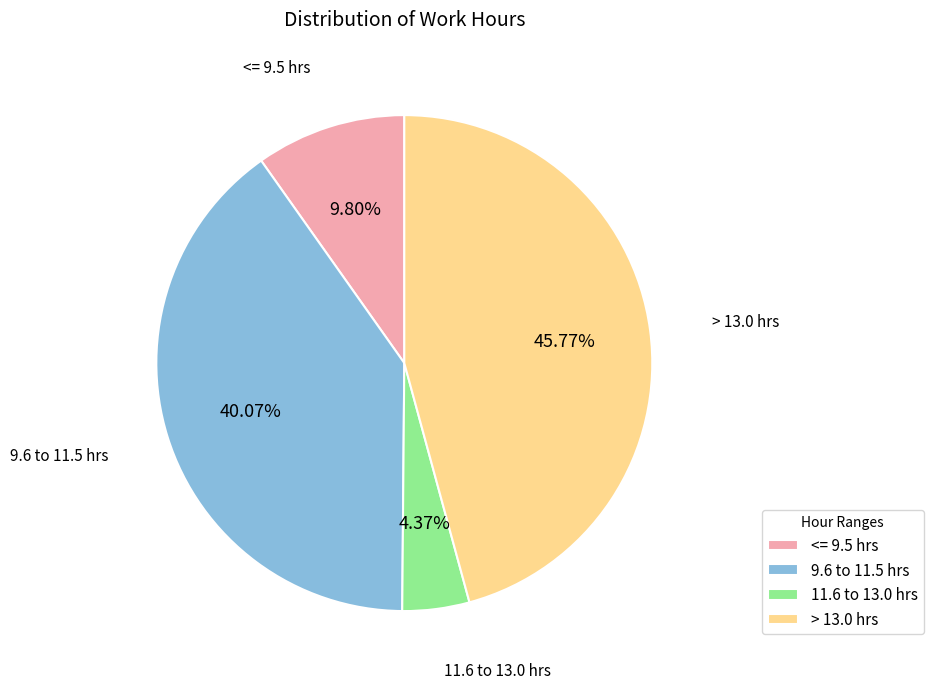

Is the sum of <= 9.5 hrs and 11.6 to 13.0 hrs greater than half?

No